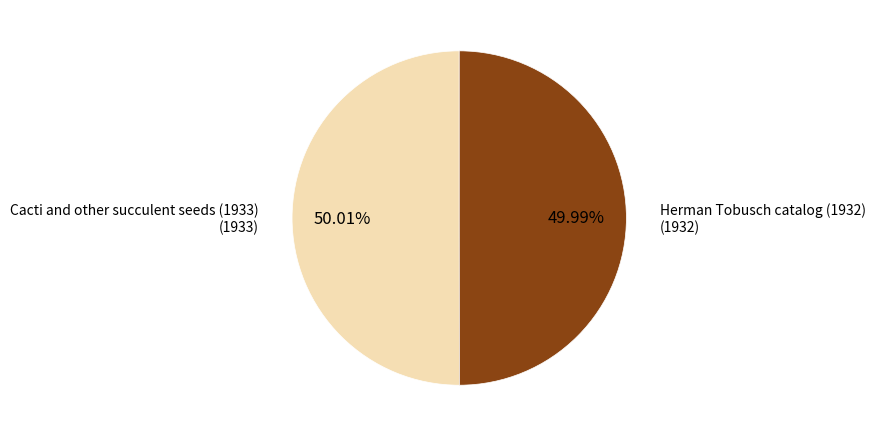

What is the ratio of the value at Cacti and other succulent seeds (1933) to the value at Herman Tobusch catalog (1932)?

1.0